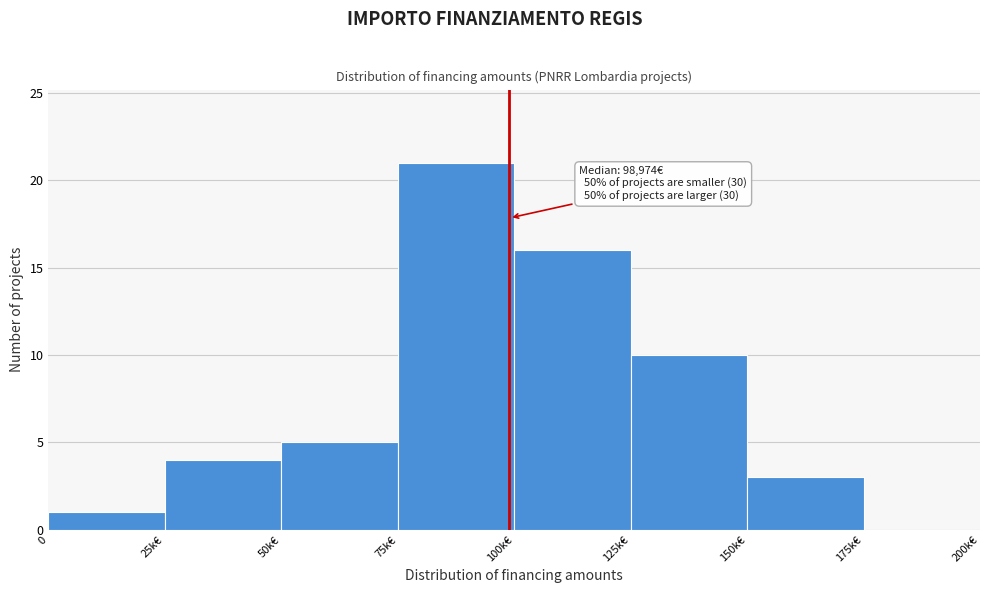

Reading left to right, what are all the values shown in this chart?

0=1	25k€=4	50k€=5	75k€=21	100k€=16	125k€=10	150k€=3	175k€=0